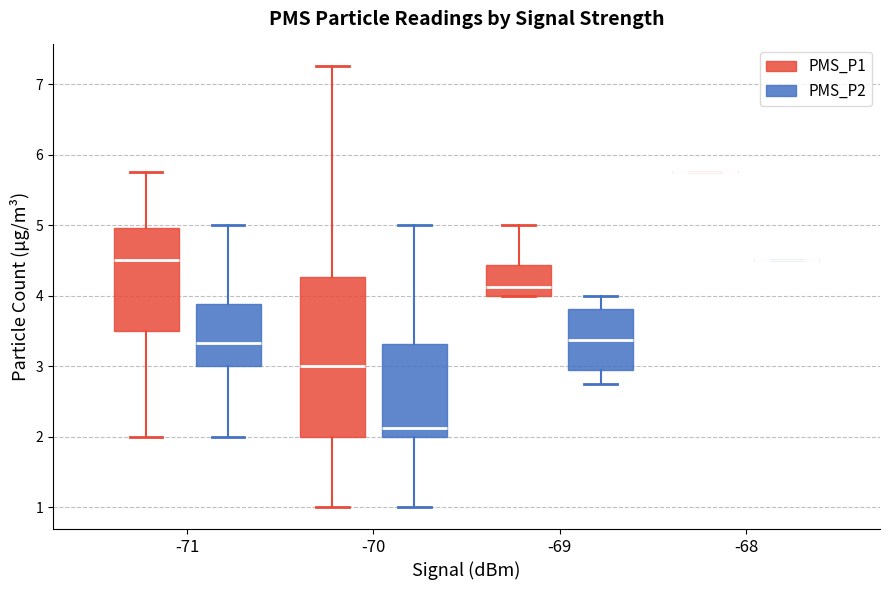

Where is the lower edge of the box for -71 (PMS_P1) on the y-axis? The values are not printed on the chart, so give them approximately, as read against the axis.

3.5